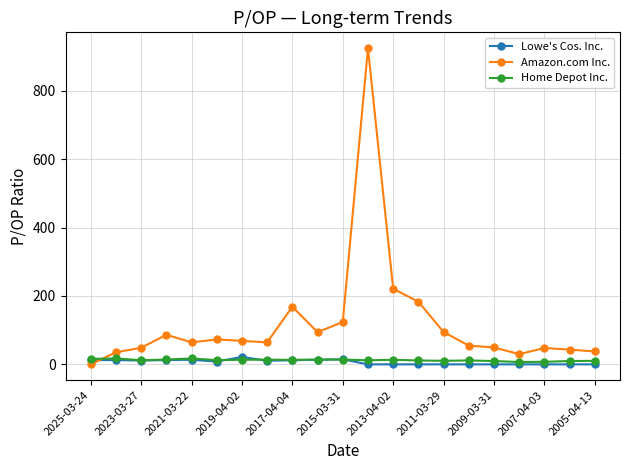

True or false: Lowe's Cos. Inc. has more than 1 interior local peaks.

True